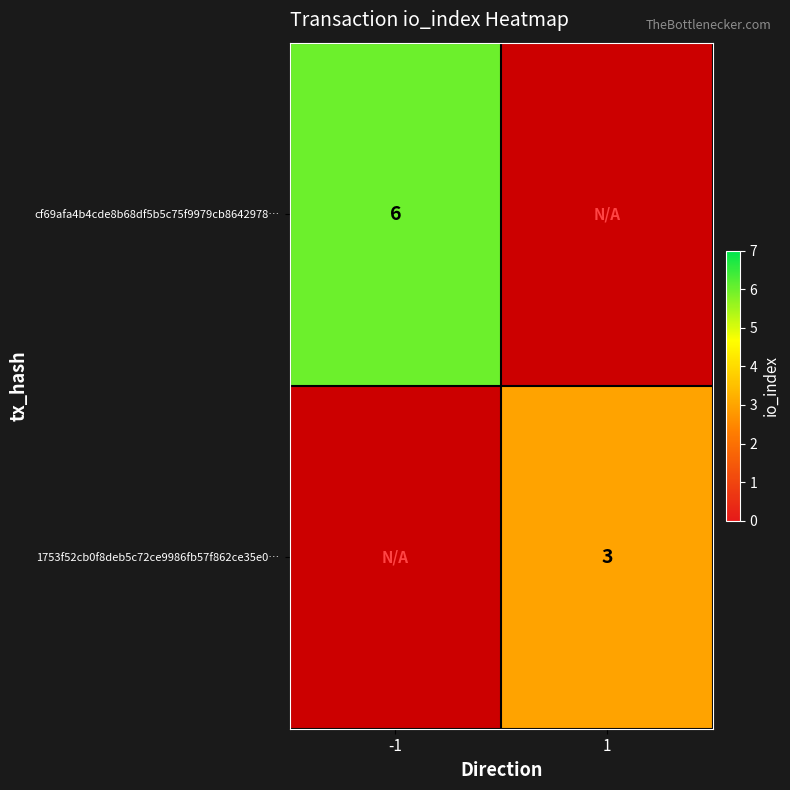

True or false: 1753f52cb0f8deb5c72ce9986fb57f862ce35e0… has a value of 3 at 1.

True